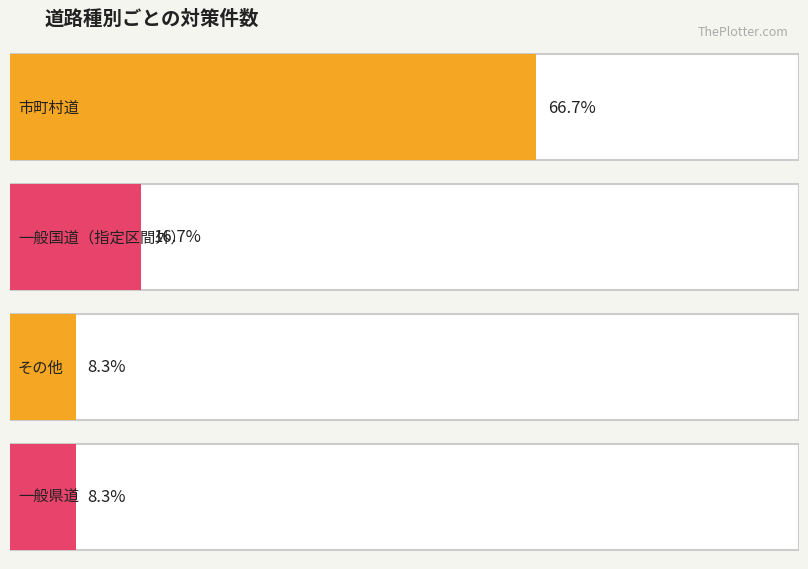

What is the difference between the highest and lowest values at 一般国道（指定区間外）?

7